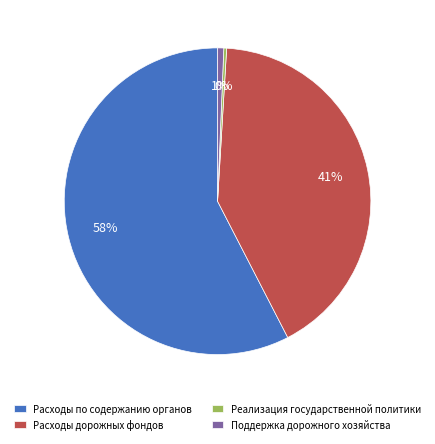

Does Расходы по содержанию органов account for over 50% of the chart?

Yes